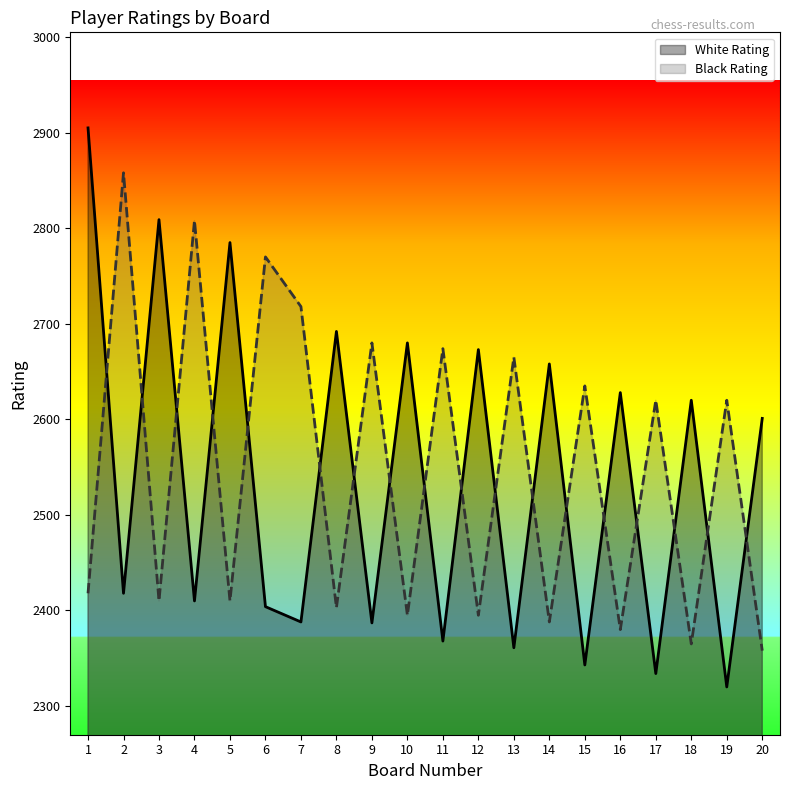

What is the approximate value of White Rating at 8?

2692